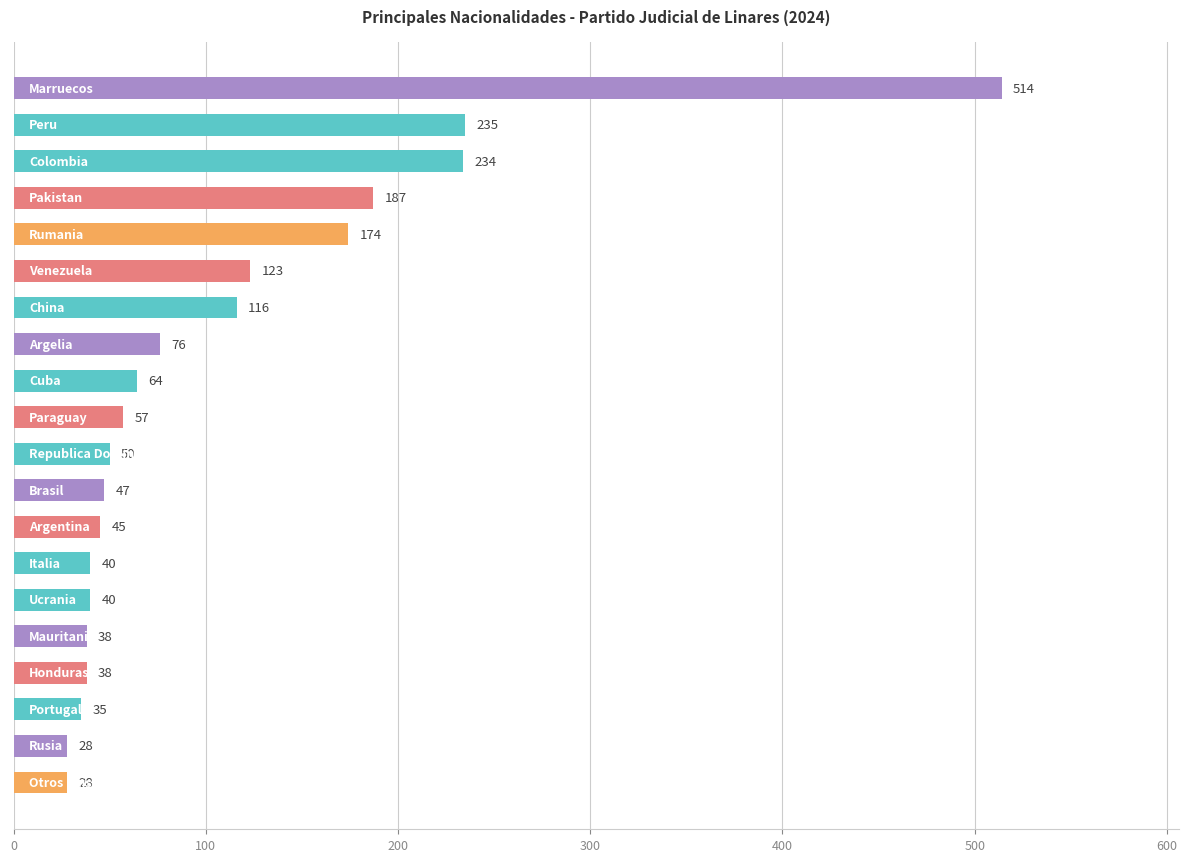

What is the average value?

108